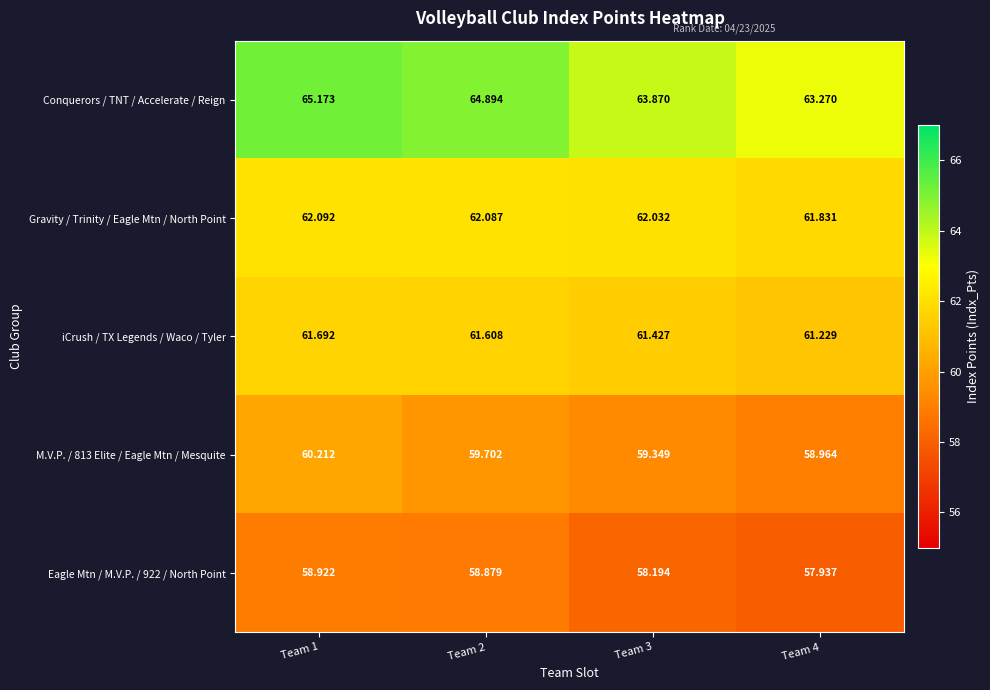

Between Team 2 and Team 3, which series saw the biggest shift?

Conquerors / TNT / Accelerate / Reign